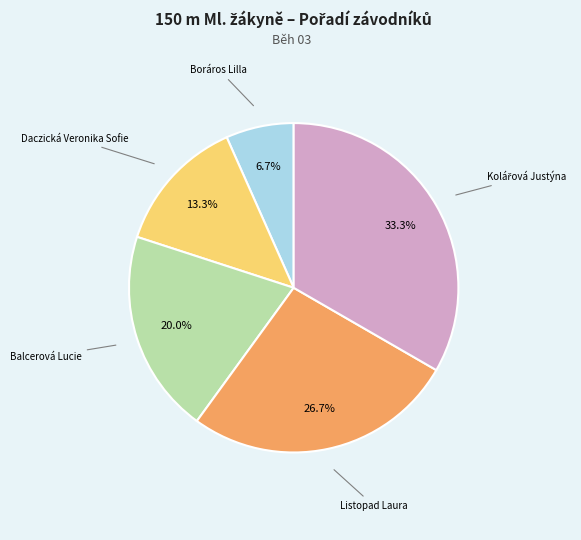

What percentage do Listopad Laura and Daczická Veronika Sofie together represent?

40.0%